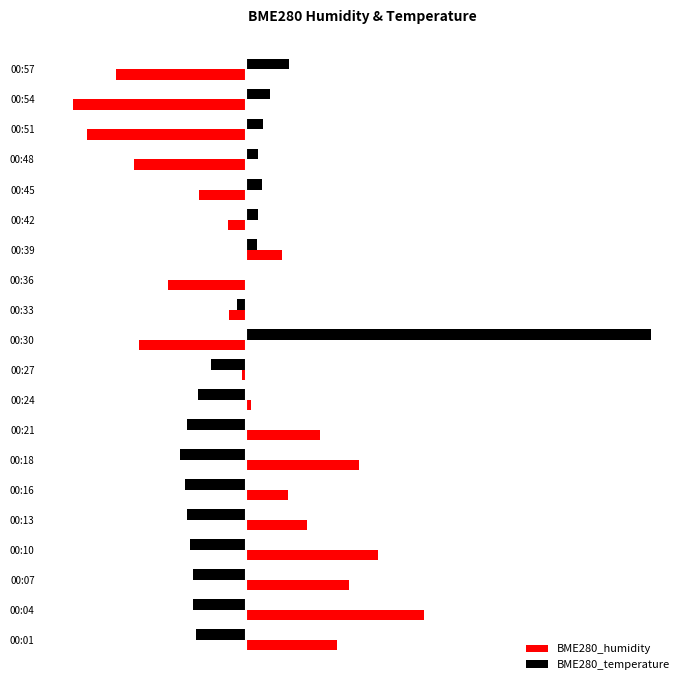

What is the value of the BME280_temperature bar at the 16th from the left?

0.2